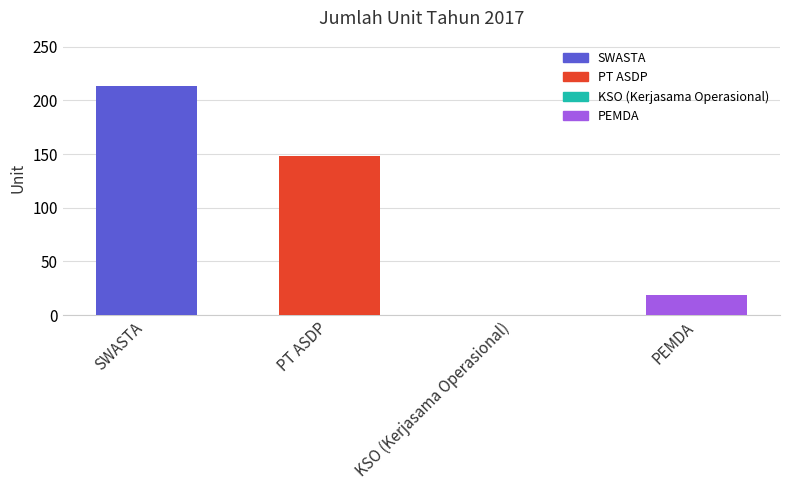

What is the sum of all values?

380